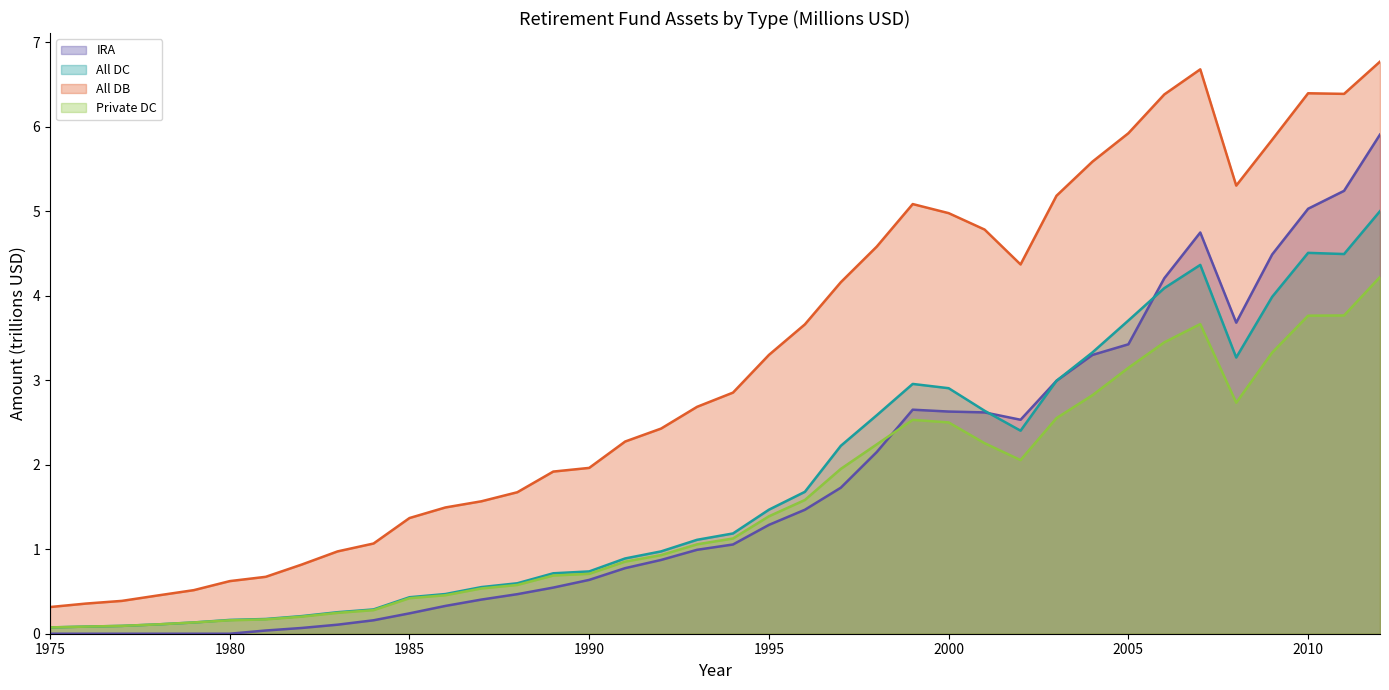

What is the greatest value displayed?

6.8